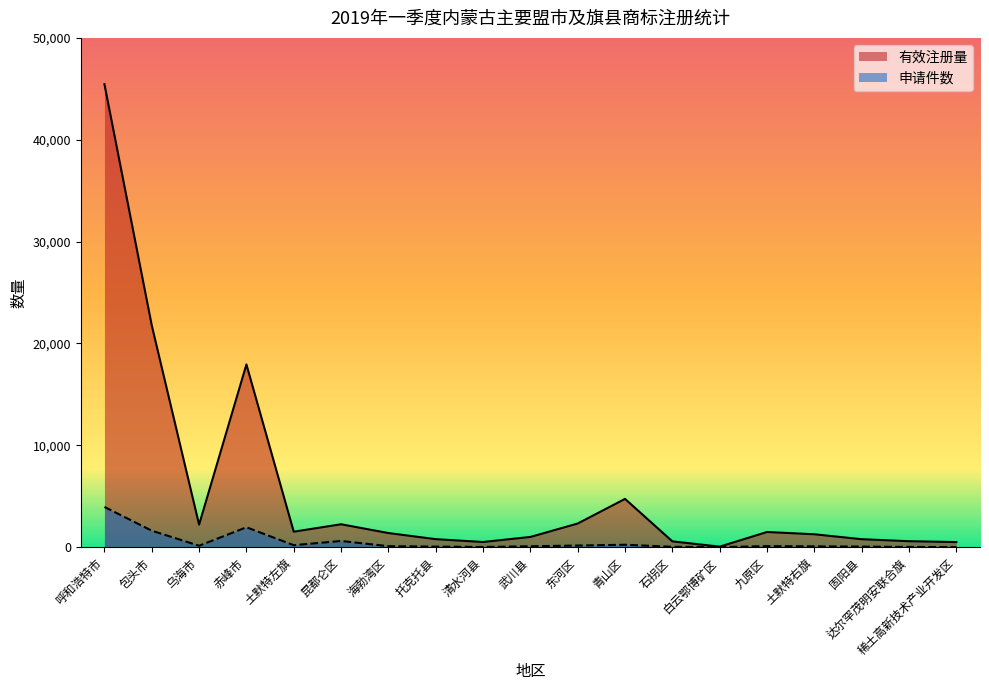

How many lines are shown in the chart?

2